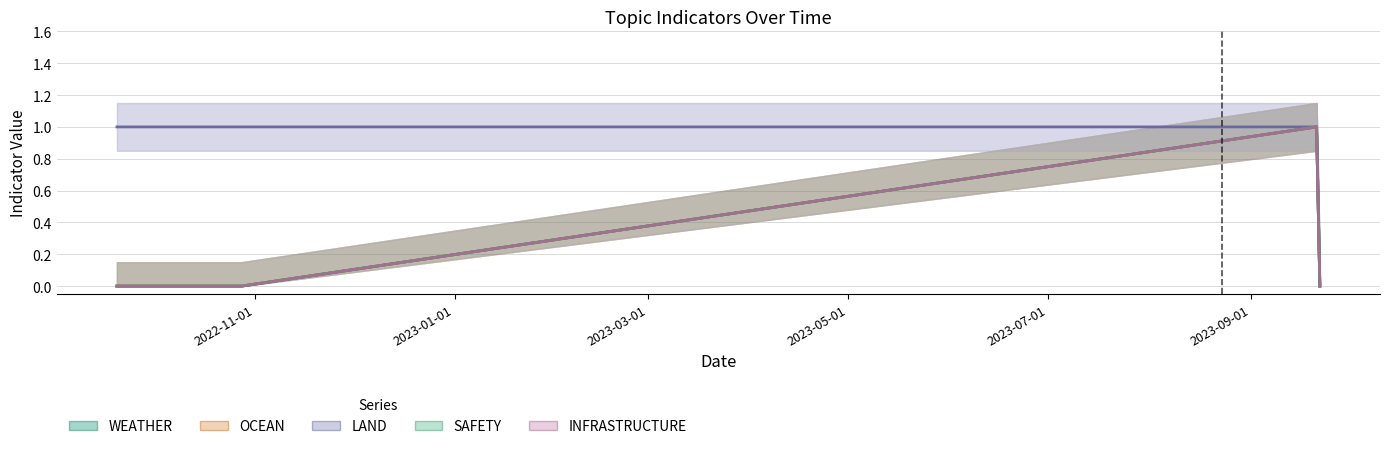

What are all the series names shown in the legend?

WEATHER, OCEAN, LAND, SAFETY, INFRASTRUCTURE